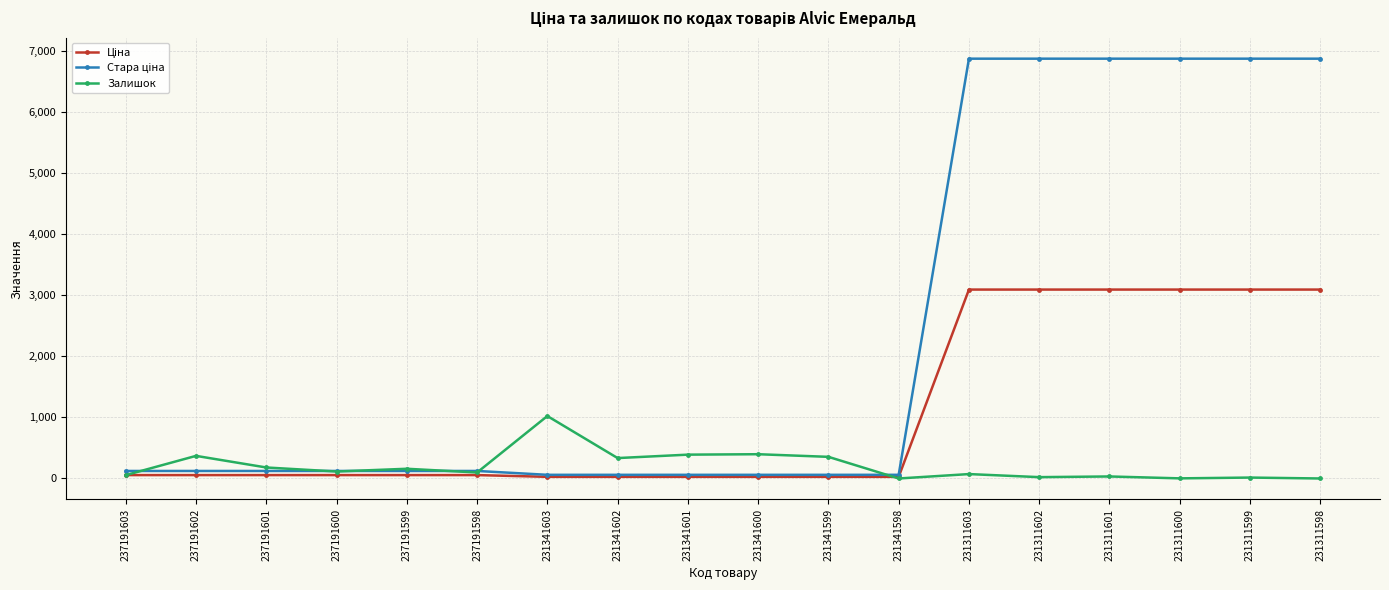

At which label is Залишок closest to 511?

231341600